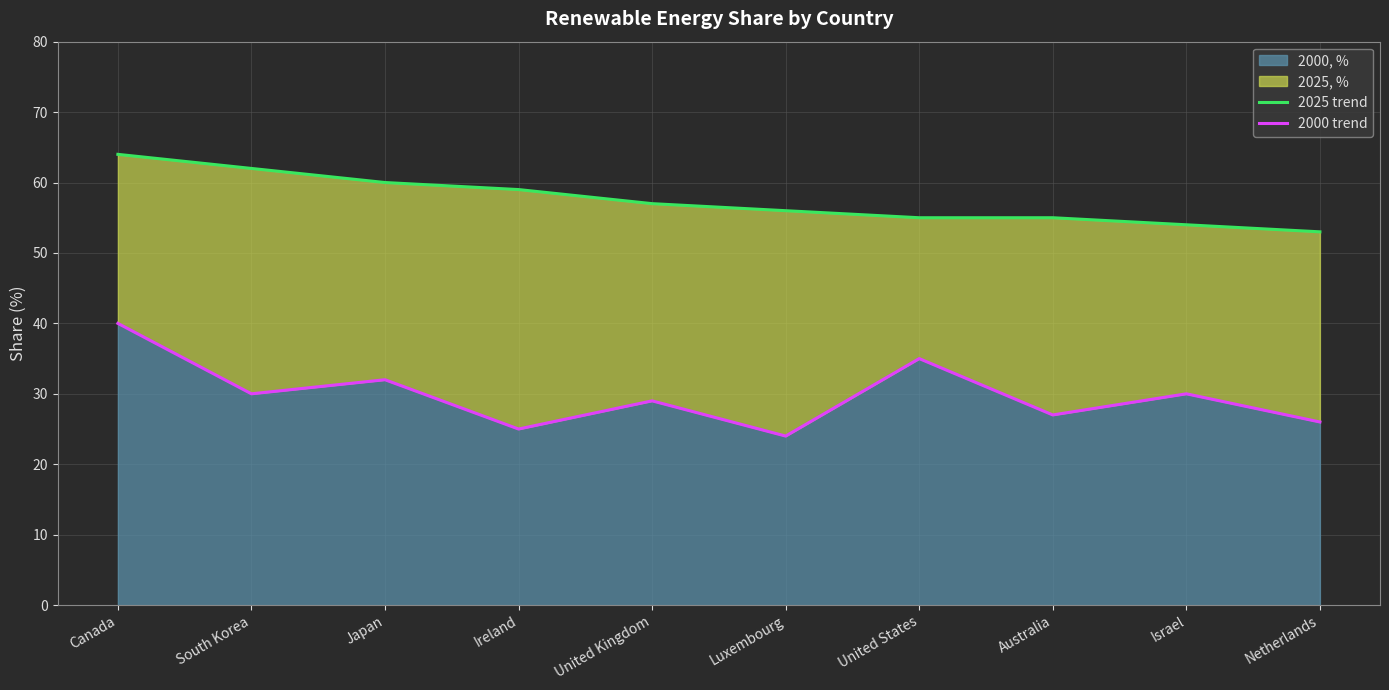

What is the sum of all 2025 trend values?

575